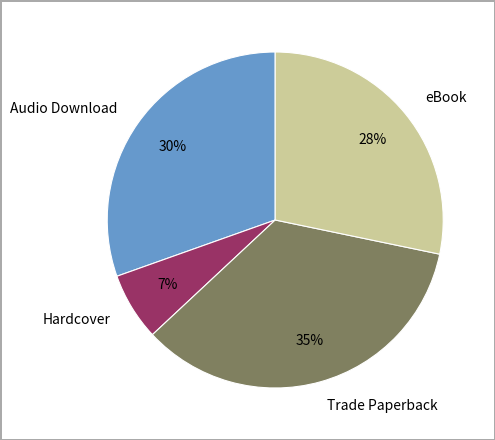

Combined, do Hardcover and eBook account for over 50%?

No